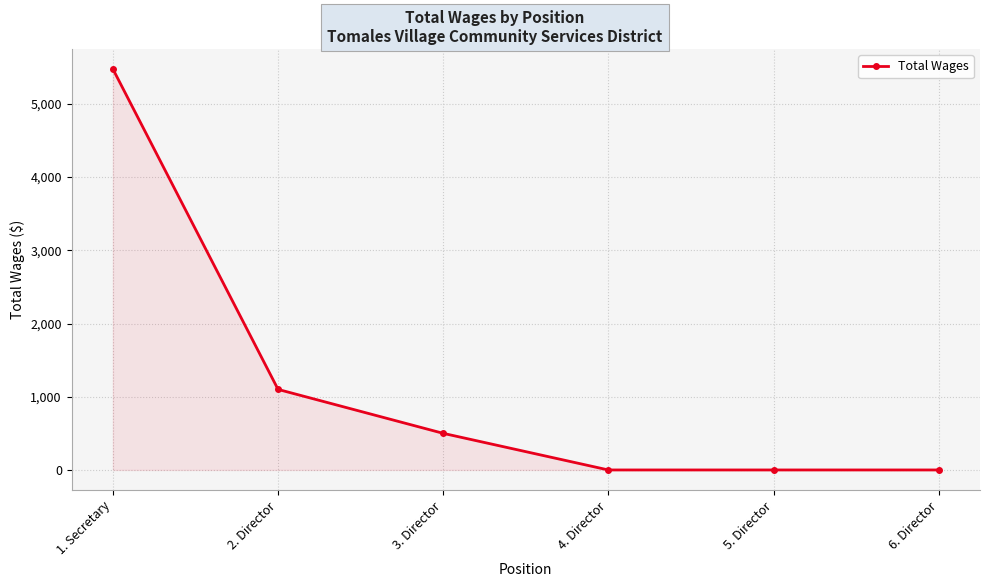

What is the label of the 6th point from the right?

1. Secretary